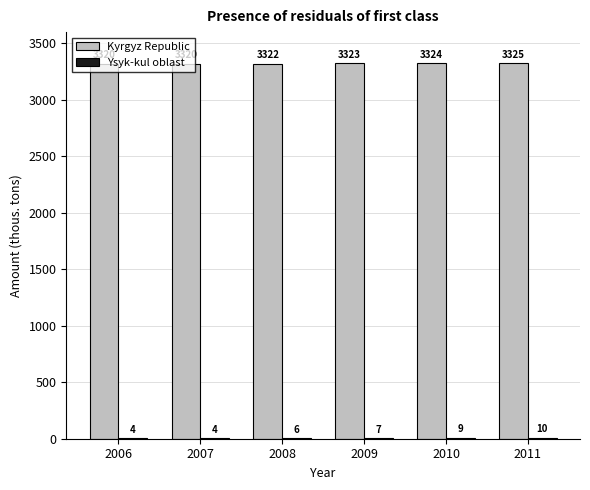

At which category does the chart reach its peak across all series?

2011